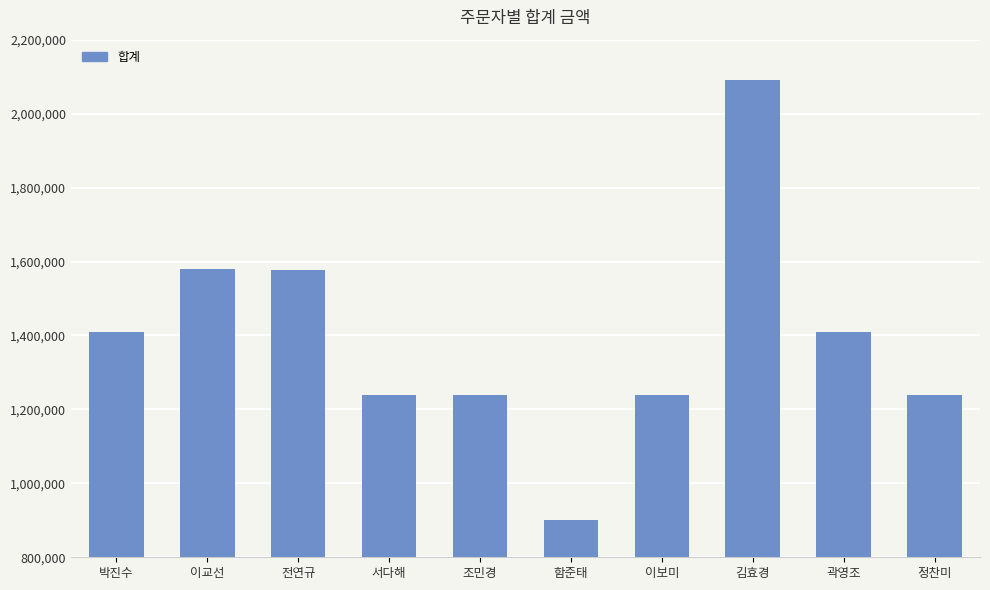

Does the chart contain stacked bars?

No